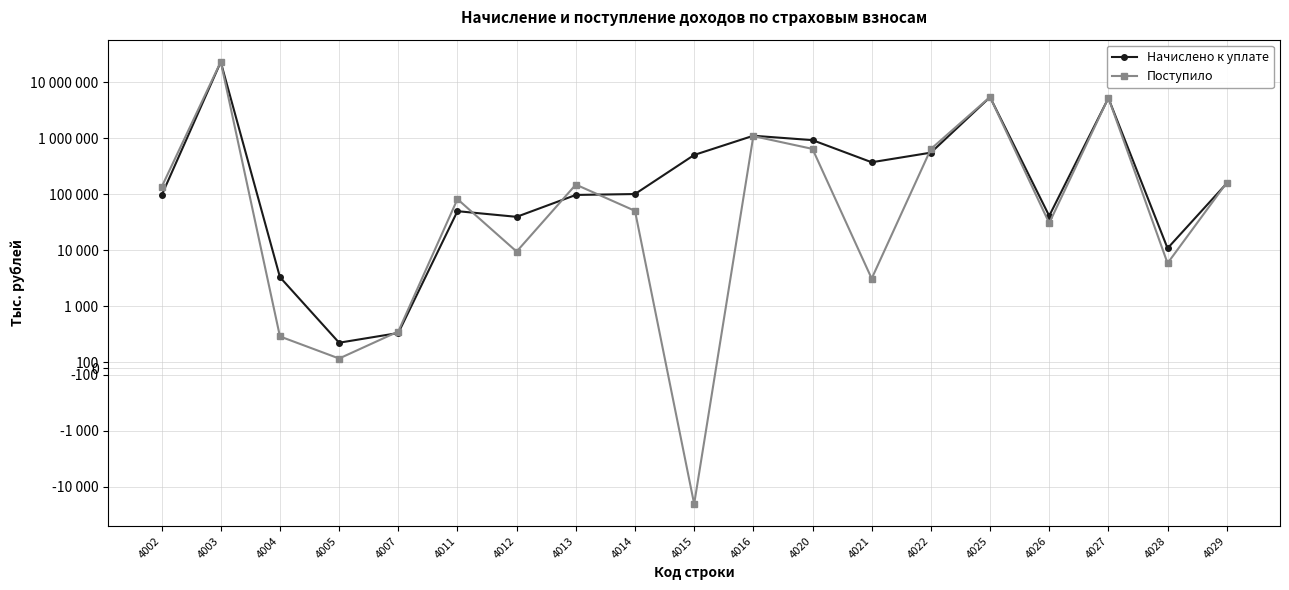

Is it true that Начислено к уплате equals 21171 at 4012?

False